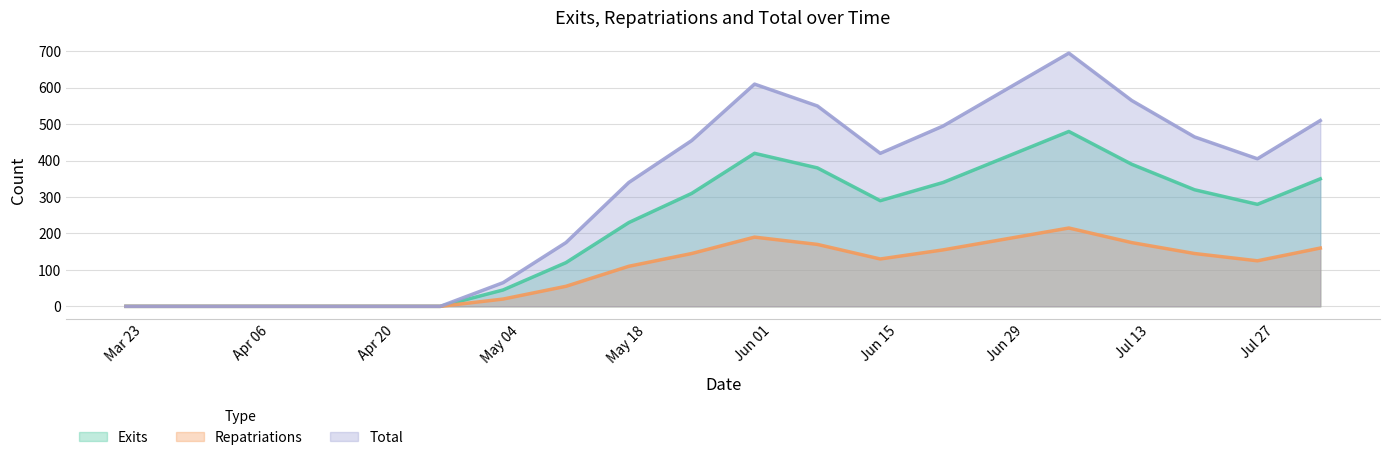

Rank the series by their average value, from highest to lowest.

Total, Exits, Repatriations